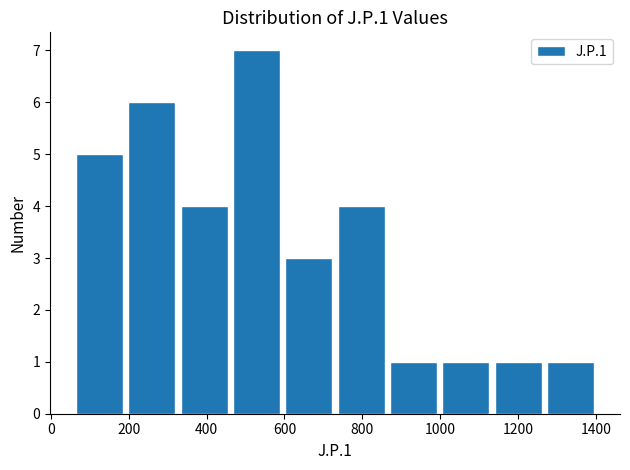

How tall is the bar that spans 1140 to 1260 on the x-axis? Neither the bar edges nor the heights are printed on the chart, so give them approximately, as read against the axes.

1